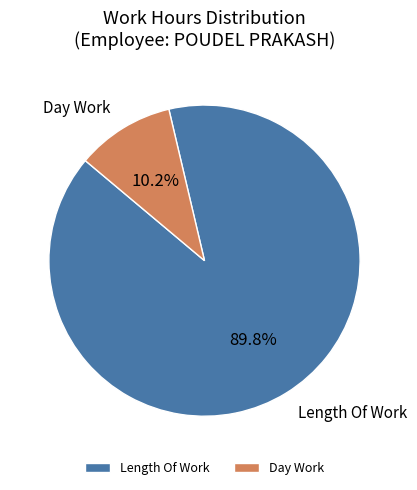

What is the ratio of the value at Length Of Work to the value at Day Work?

8.8